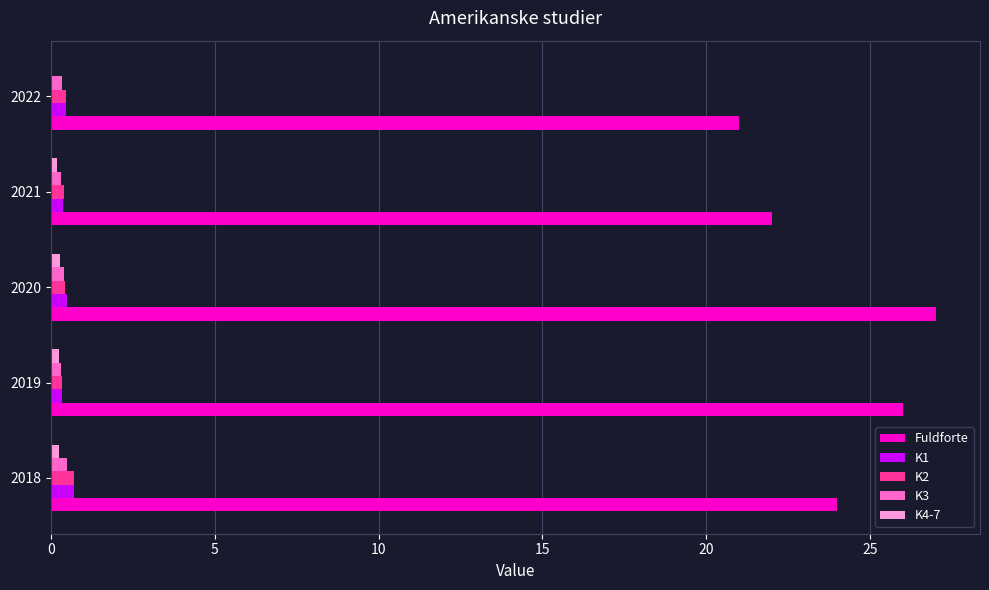

How many series are shown in this chart?

5